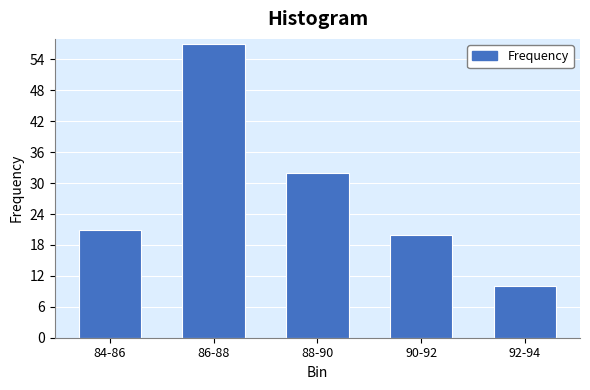

Reading left to right, extract all data points from this chart.

84-86=21	86-88=57	88-90=32	90-92=20	92-94=10